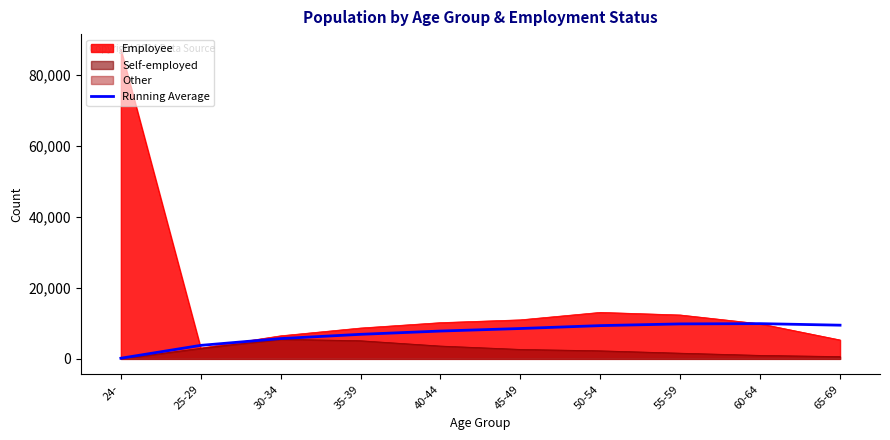

Is it true that the value at 35-39 is 6909.0?

True